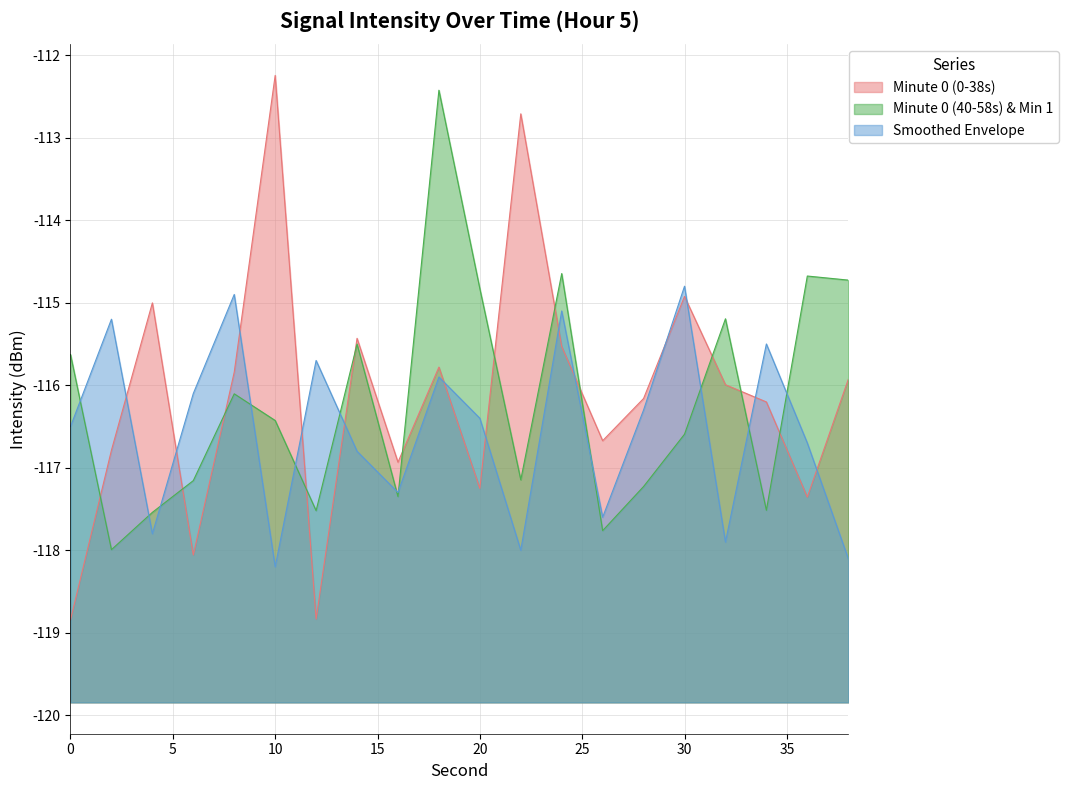

True or false: intensity_min2 has more than 2 points higher than both neighbors.

True